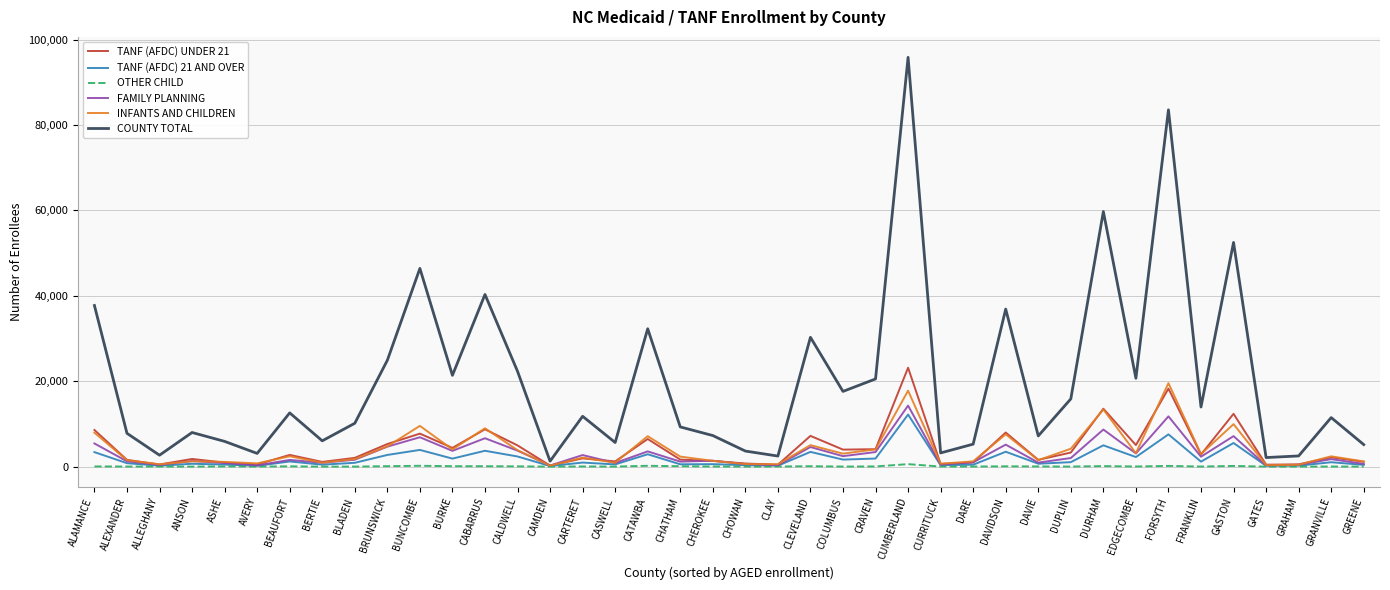

The value of OTHER CHILD at GREENE is 9. True or false?

True